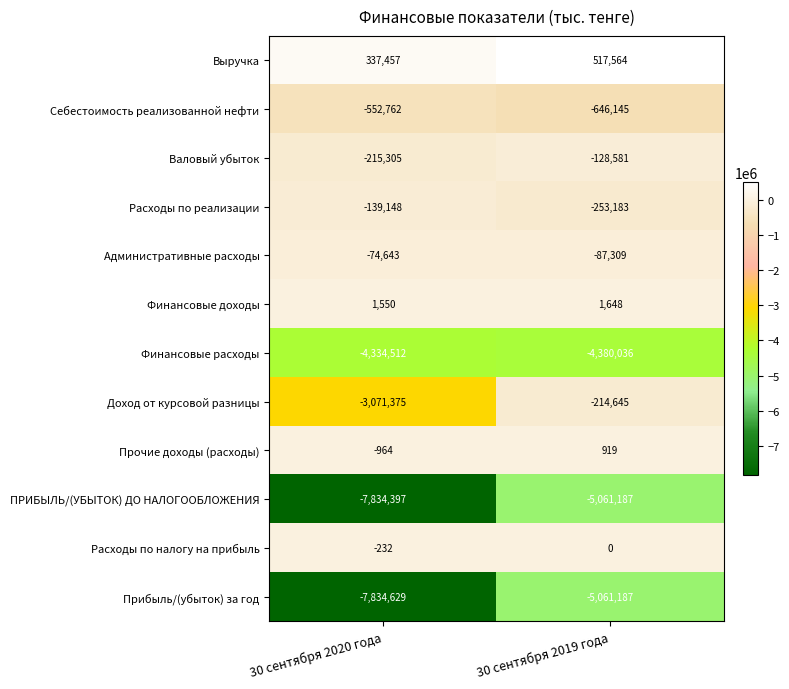

Read the Финансовые доходы value at 30 сентября 2019 года.

1648